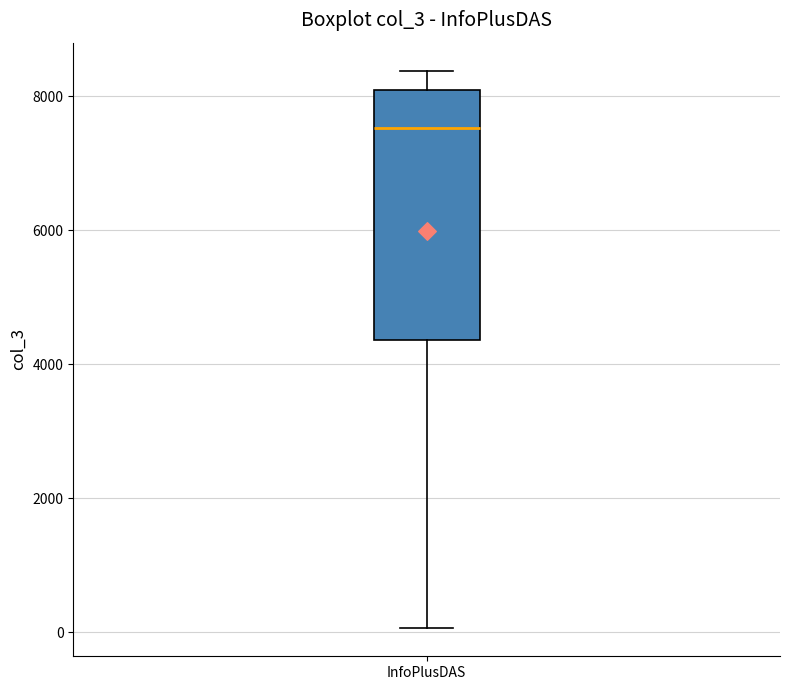

Where does the lower whisker of the box for InfoPlusDAS end on the y-axis? The values are not printed on the chart, so give them approximately, as read against the axis.

0